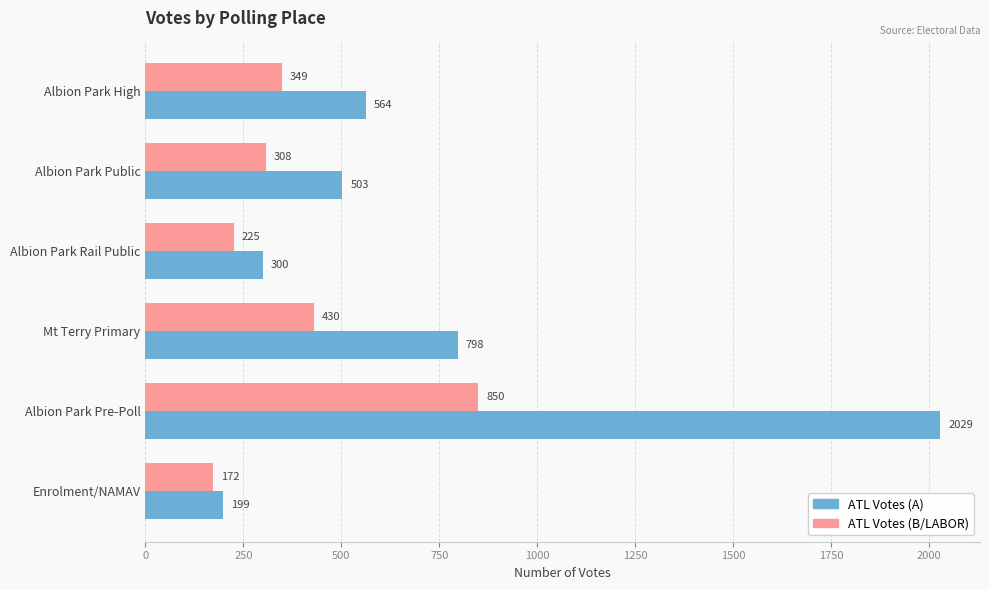

What is the greatest value displayed?

2029